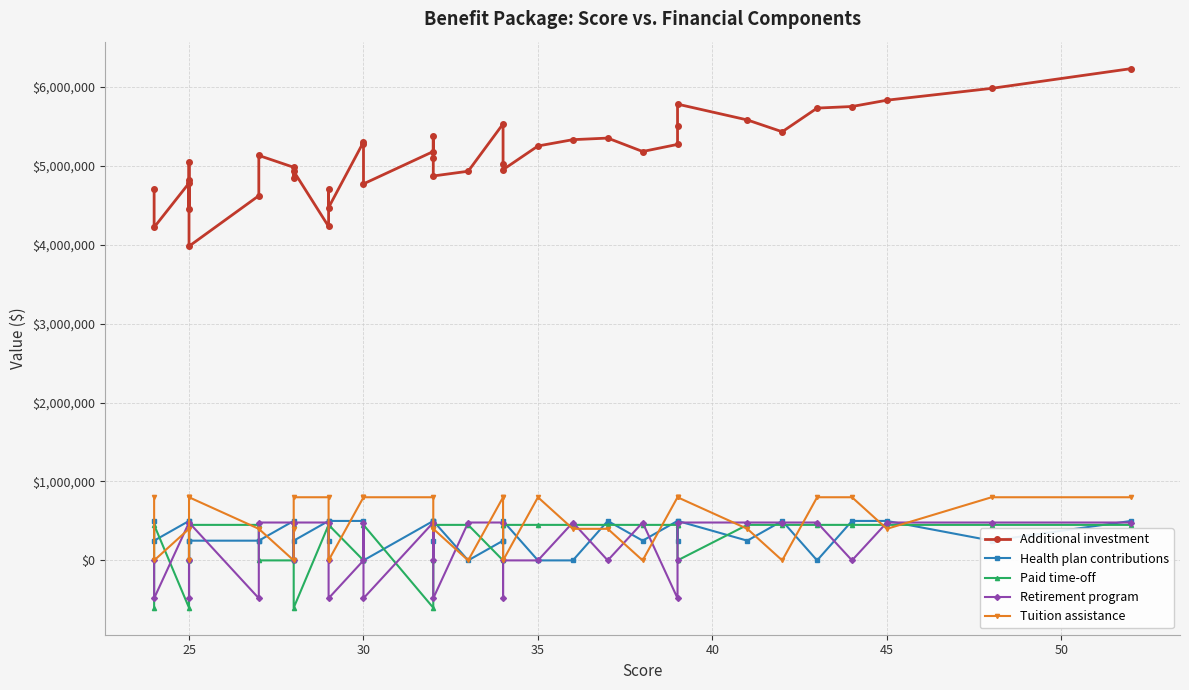

How many Retirement program values are between 0 and 480000?

32